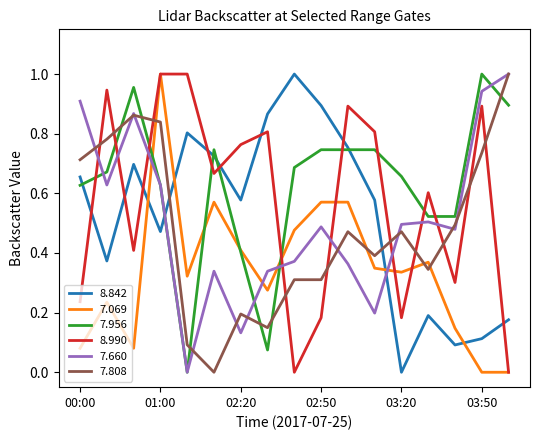

True or false: 7.808 and 7.956 intersect in this chart.

True